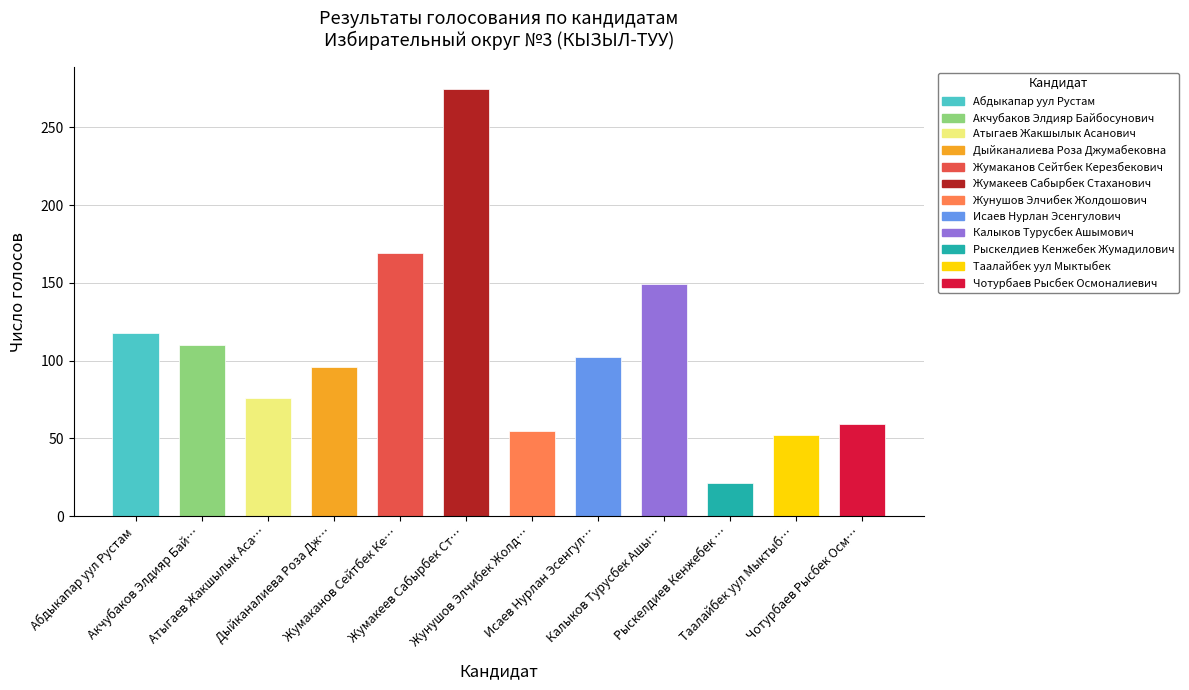

Where does the data first go above 102?

Абдыкапар уул Рустам